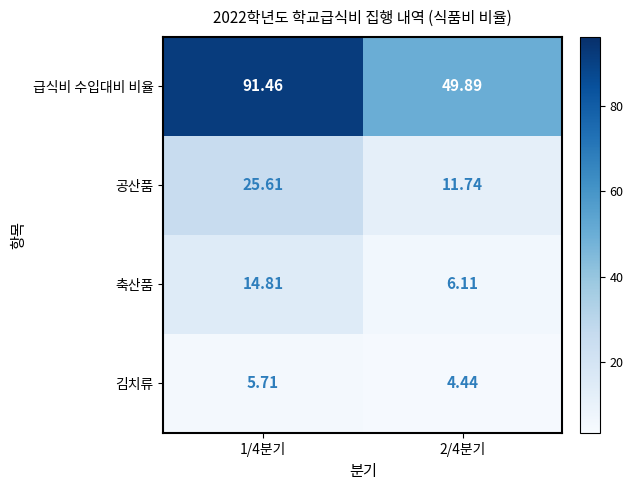

How many data points does each series have?

2